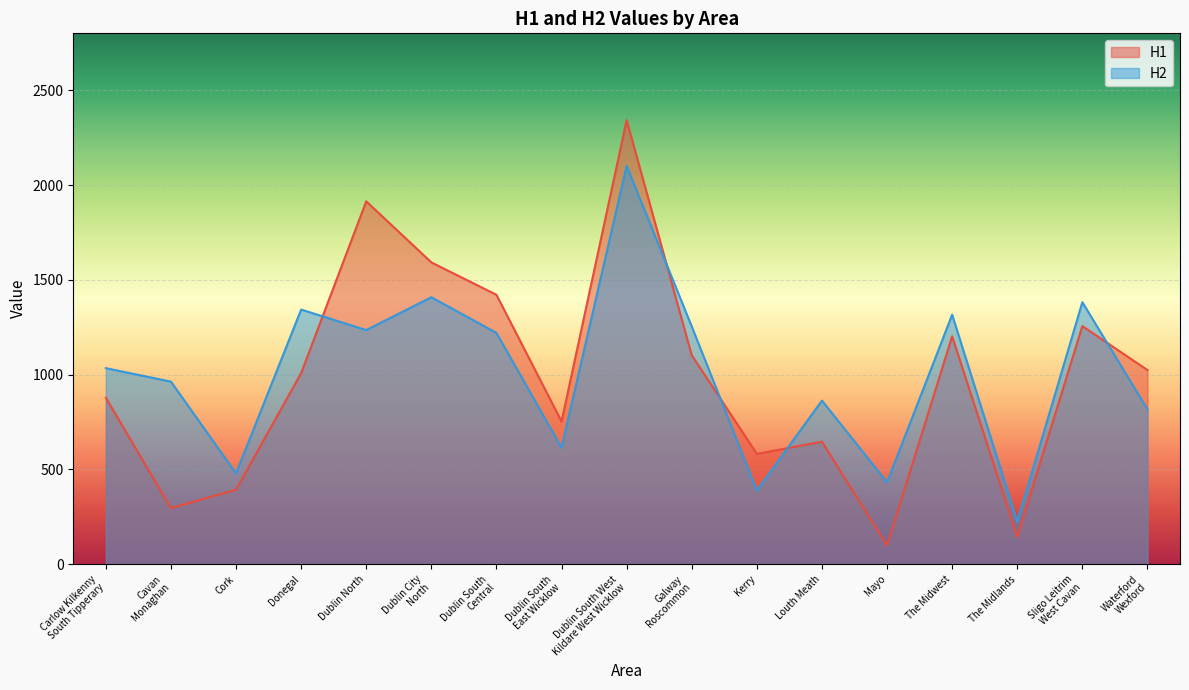

Reading left to right, what are all the values shown in this chart?

H1: 878	296	393	1008	1914	1592	1421	753	2342	1102	582	646	99	1202	144	1256	1024
H2: 1034	963	479	1343	1235	1408	1220	615	2101	1254	389	863	432	1316	224	1382	817